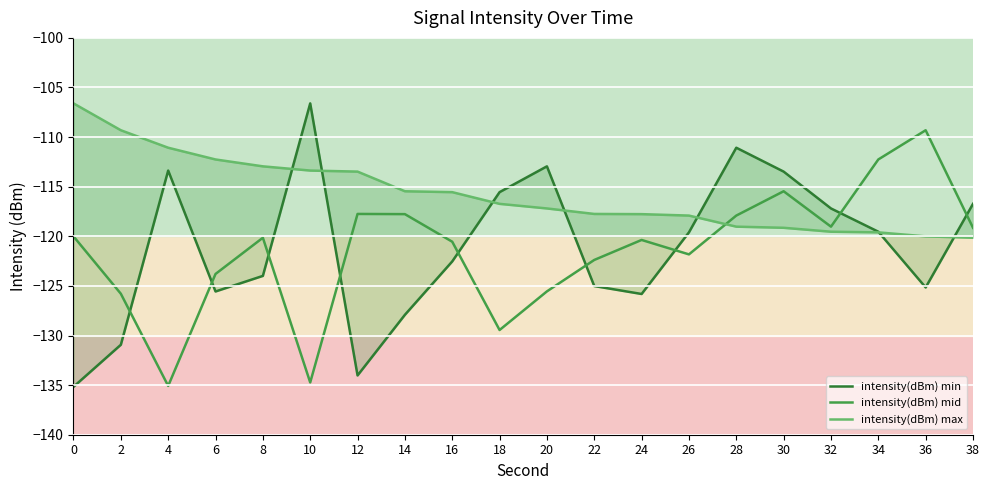

What is the difference between the intensity(dBm) max values at 10 and 0?

6.8